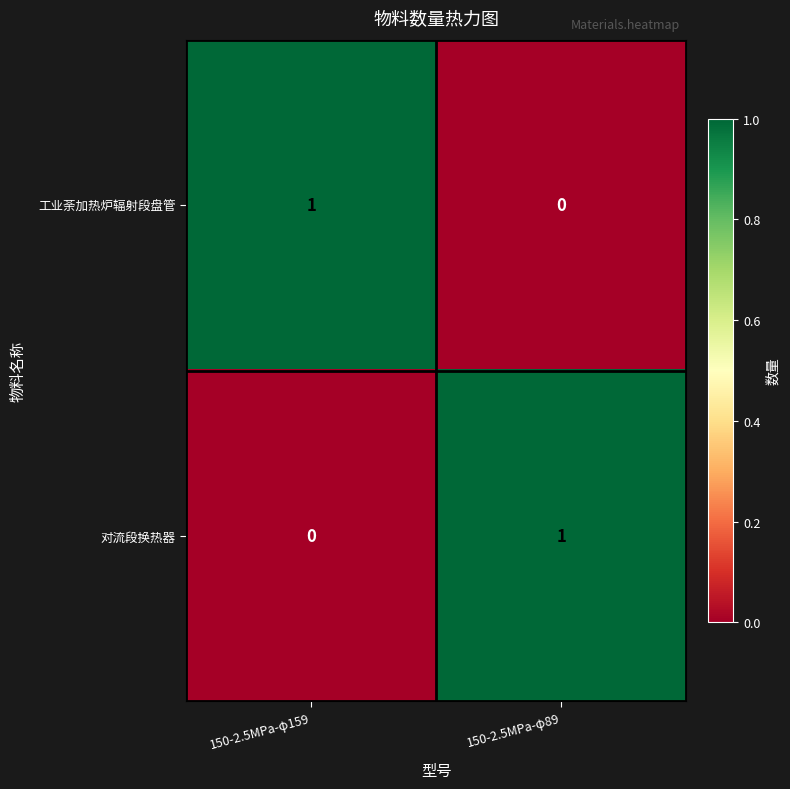

Rank the categories by 对流段换热器 value from lowest to highest.

150-2.5MPa-φ159, 150-2.5MPa-φ89